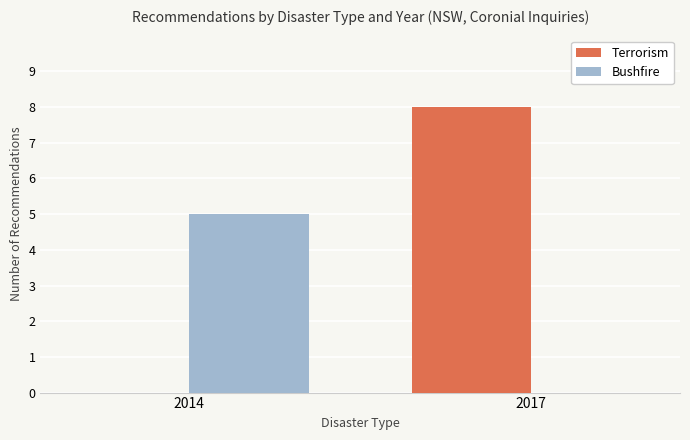

How many data points does each series have?

2